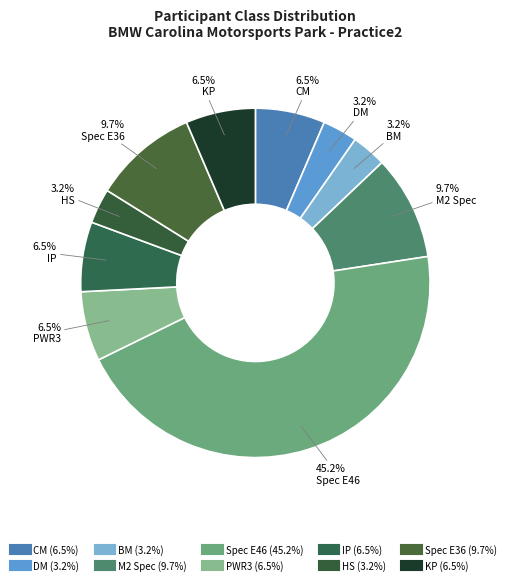

How many slices are in this pie chart?

10